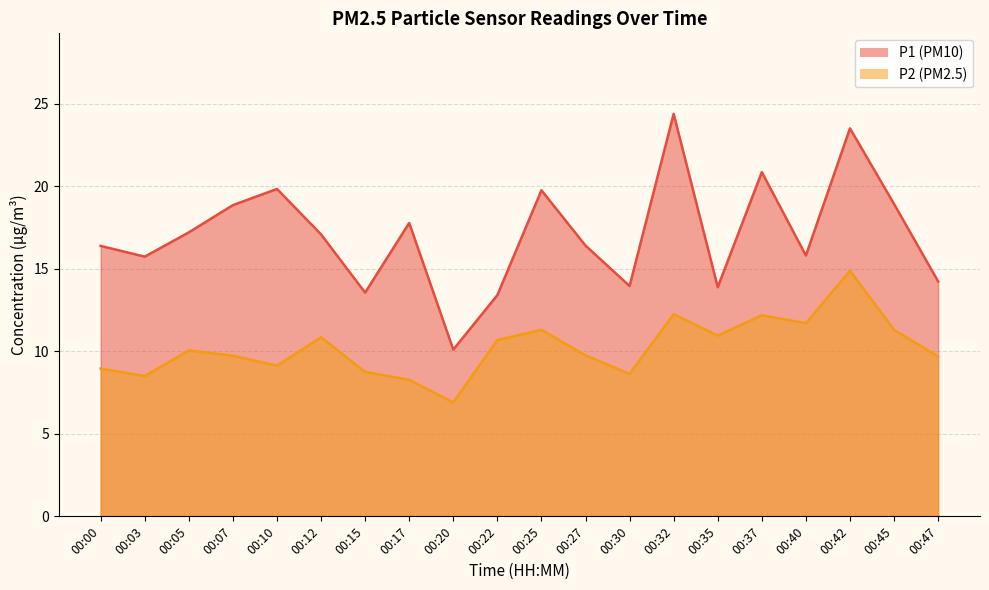

Reading left to right, extract all data points from this chart.

P1: 00:00=16.4	00:03=15.7	00:05=17.2	00:07=18.9	00:10=19.8	00:12=17.1	00:15=13.6	00:17=17.8	00:20=10.1	00:22=13.4	00:25=19.8	00:27=16.4	00:30=13.9	00:32=24.4	00:35=13.9	00:37=20.9	00:40=15.8	00:42=23.5	00:45=18.9	00:47=14.2
P2: 00:00=8.9	00:03=8.5	00:05=10.1	00:07=9.7	00:10=9.1	00:12=10.8	00:15=8.8	00:17=8.3	00:20=6.9	00:22=10.7	00:25=11.3	00:27=9.8	00:30=8.6	00:32=12.2	00:35=10.9	00:37=12.2	00:40=11.7	00:42=14.9	00:45=11.3	00:47=9.7